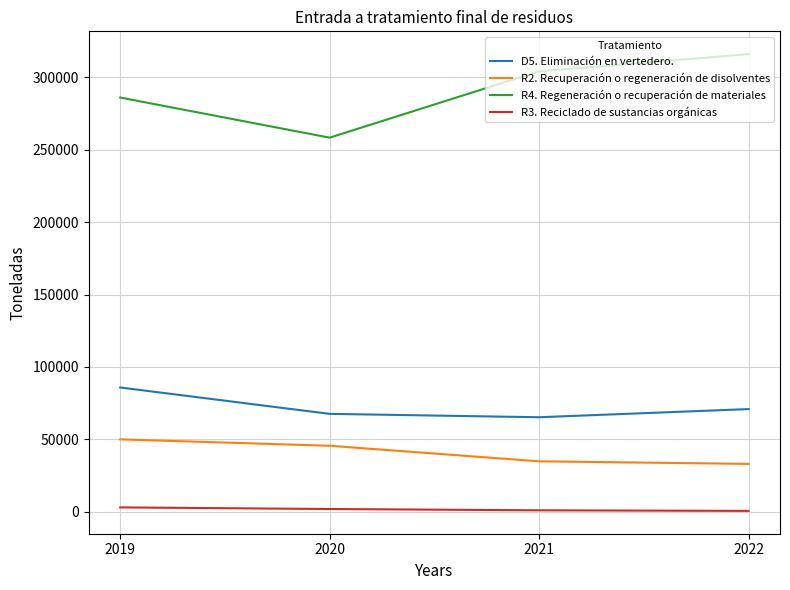

At which label does R2. Recuperación o regeneración de disolventes first exceed 45573?

2019